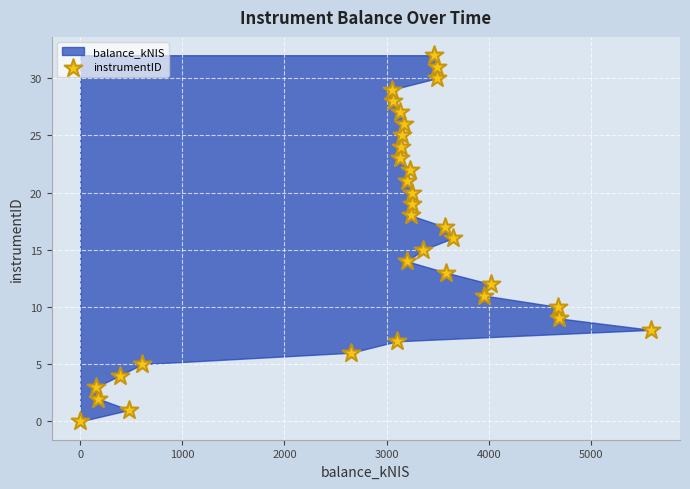

What is the range of Y values (max minus min)?

32